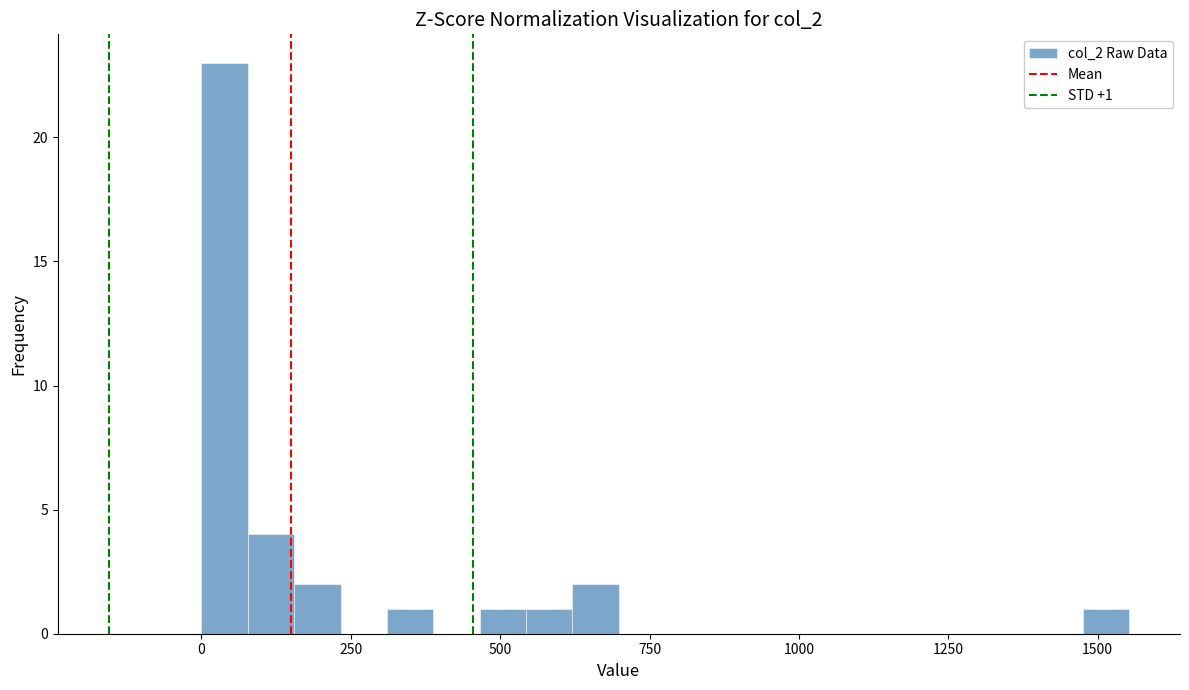

Read against the x-axis, roughly where is the centre of the tallest bar?

50